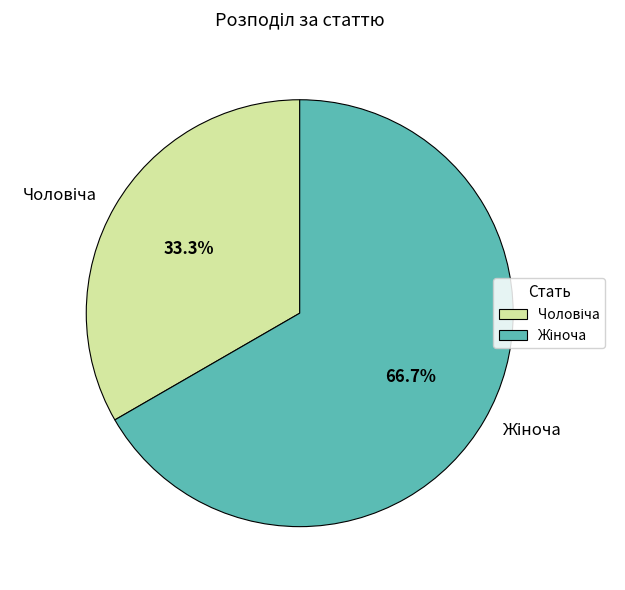

How many segments does this pie chart have?

2